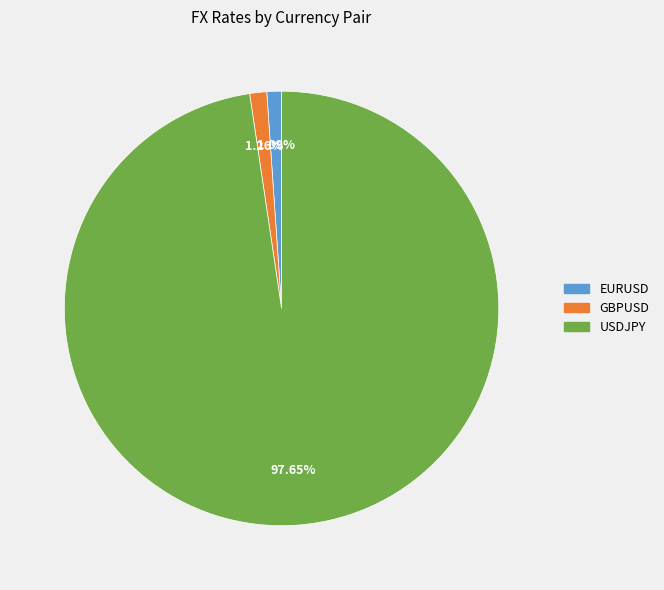

Approximately how many times larger is the value at EURUSD compared to GBPUSD?

0.9